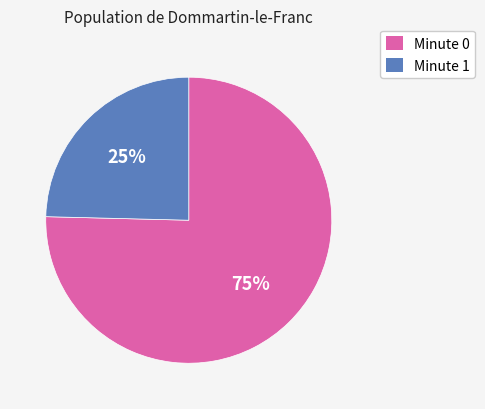

The Minute 1 slice represents 32% of the pie. True or false?

False